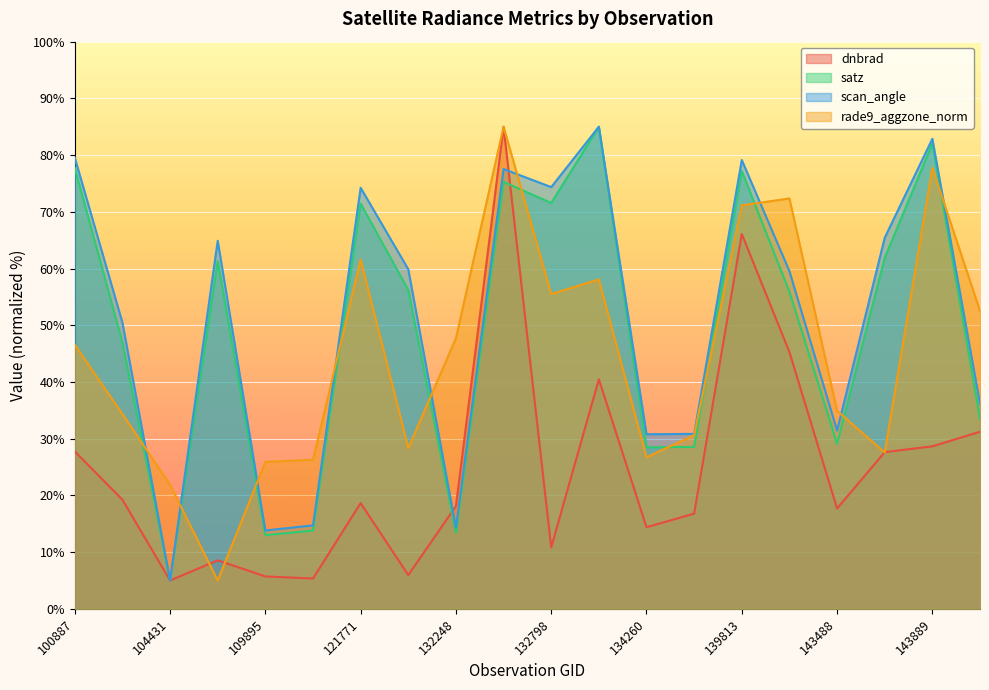

Count the number of data series in this chart.

4